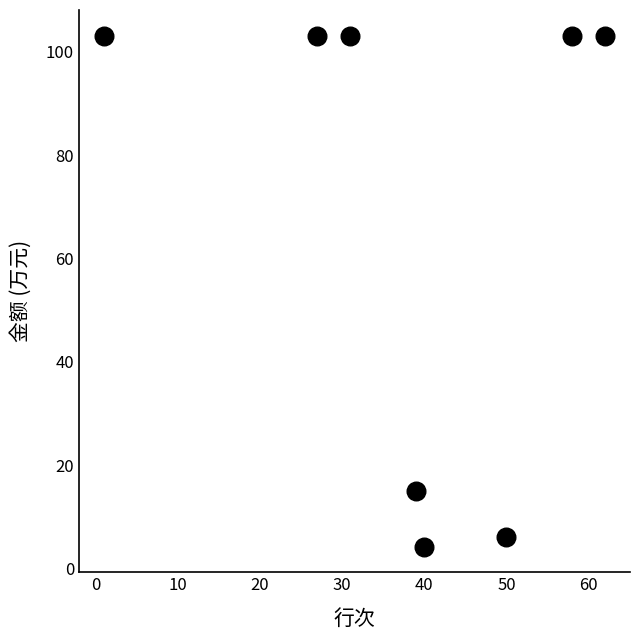

What is the range of Y values (max minus min)?

98.9